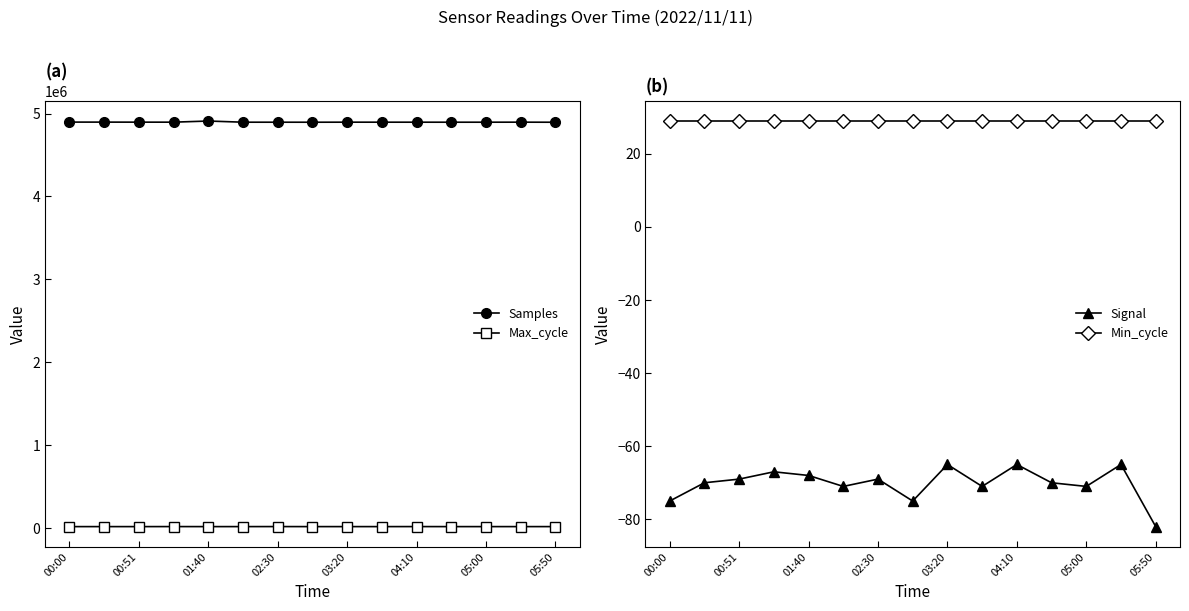

What is the difference between the Signal values at 03:20 and 02:30?

4